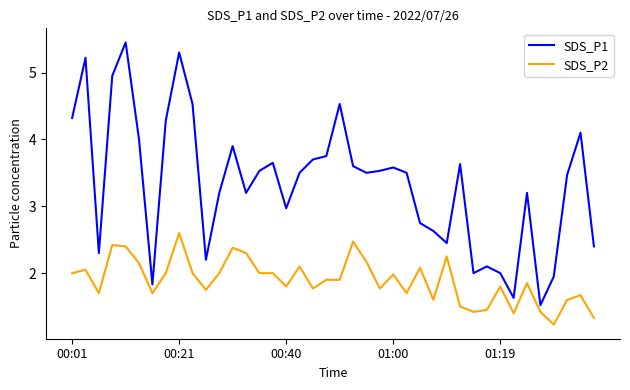

What is the minimum value for SDS_P2?

1.2